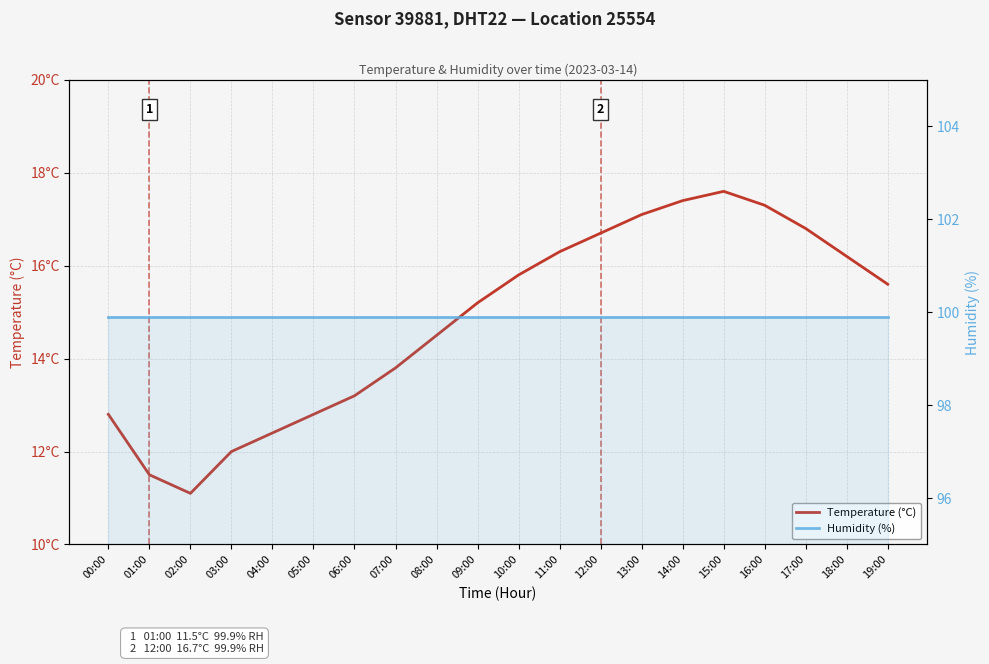

At which label does Humidity (%) reach its peak?

00:00